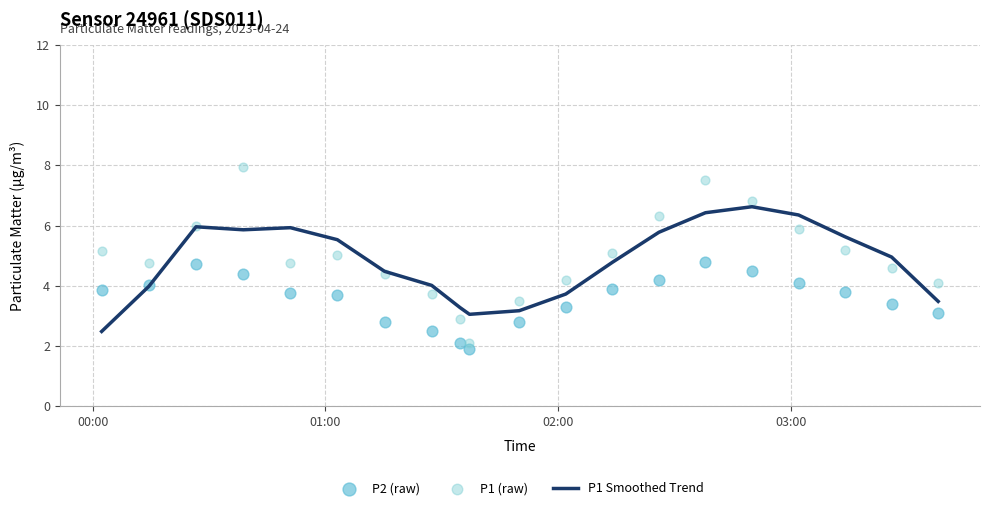

At how many categories does at least one series exceed 5?

11